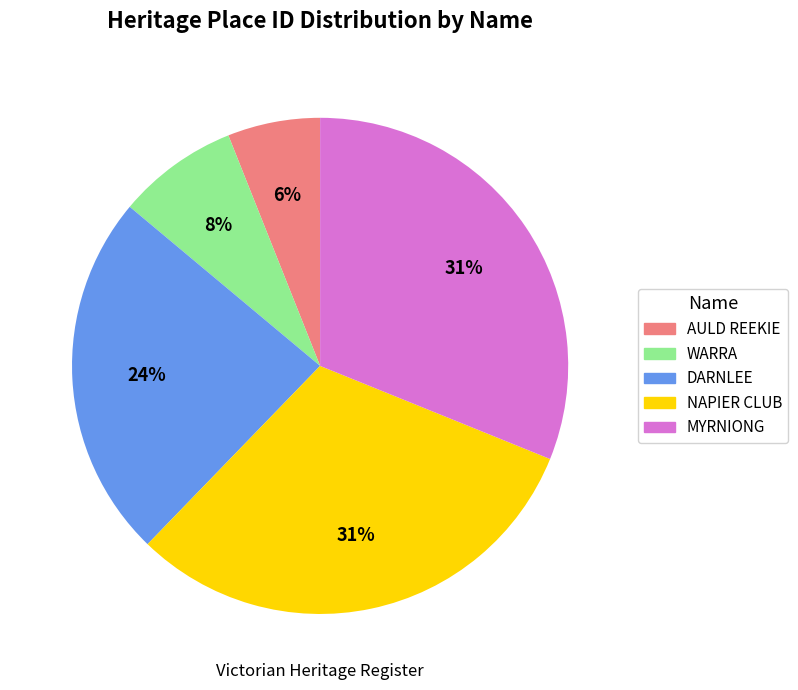

Is there any slice that represents more than half of the pie?

No